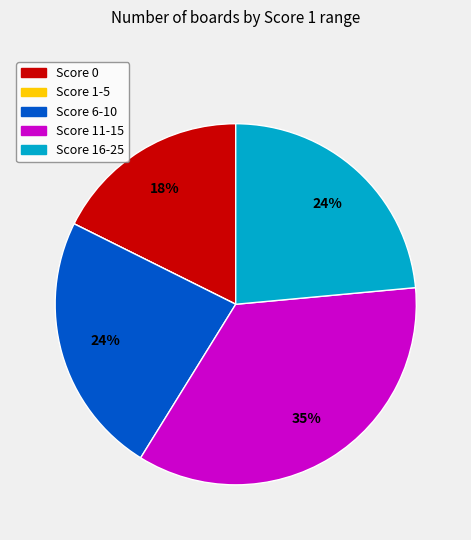

To the nearest percent, what is the difference between the largest and smallest slice percentages?

35%